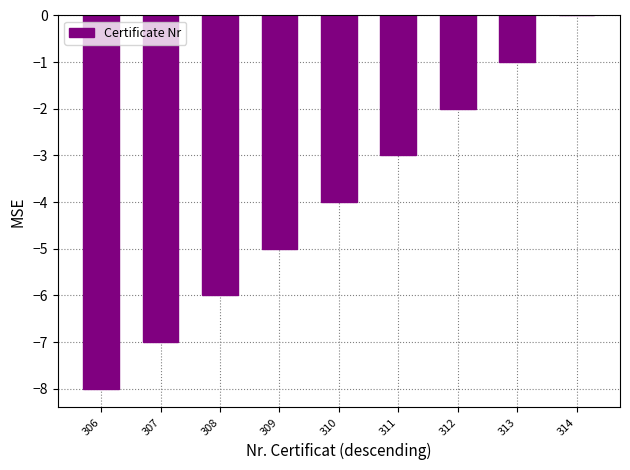

Reading right to left, list all the values displayed in this chart.

0	-1	-2	-3	-4	-5	-6	-7	-8